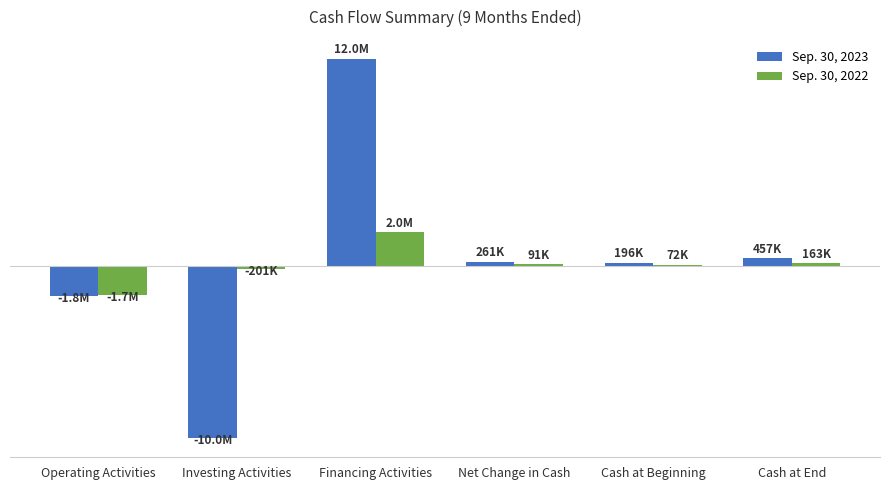

List the labels in order of Sep. 30, 2023 value, largest first.

Financing Activities, Cash at End, Net Change in Cash, Cash at Beginning, Operating Activities, Investing Activities